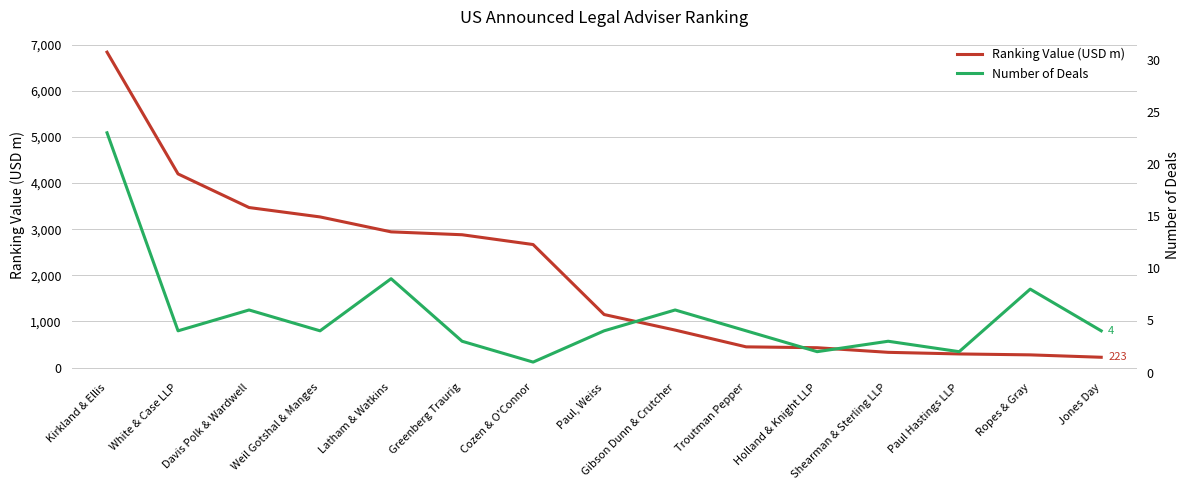

The value of Number of Deals at Weil Gotshal & Manges is 4.0. True or false?

True